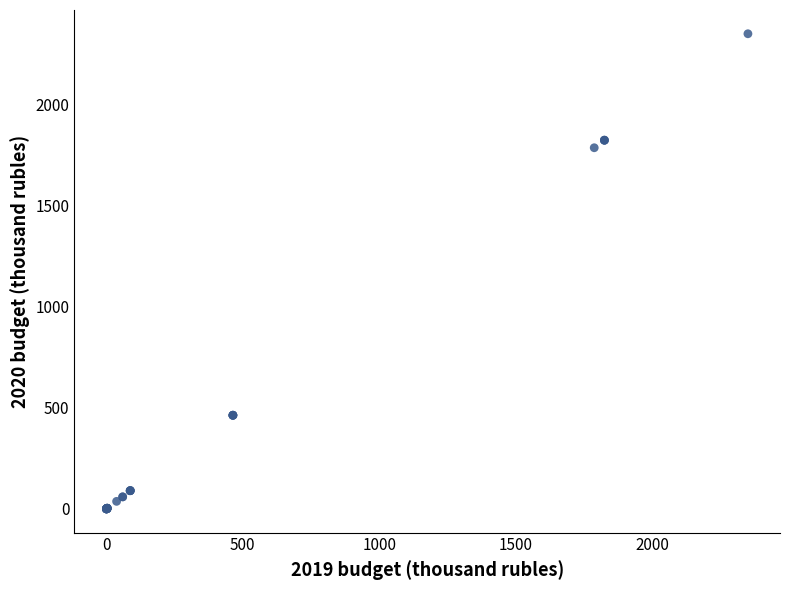

What Y value in the scatter plot is closest to 1176?

1788.3